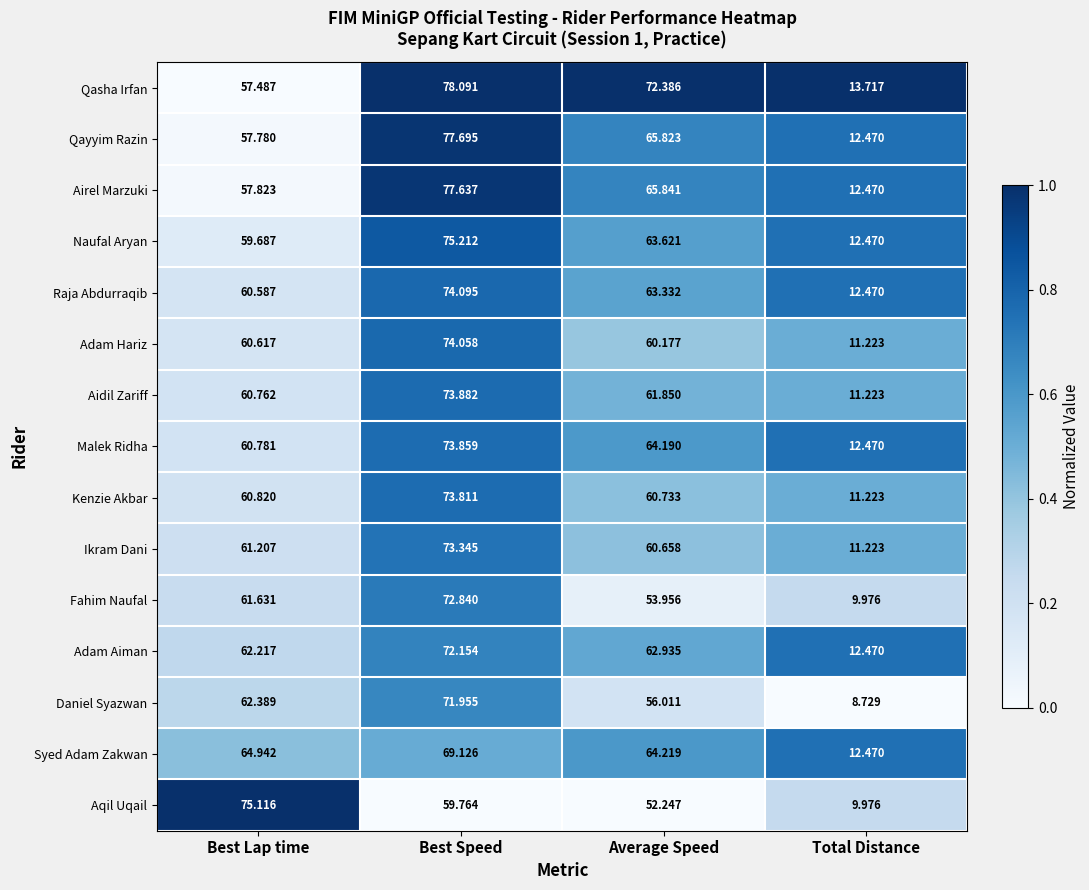

What is the total value across all series at Average Speed?

928.0